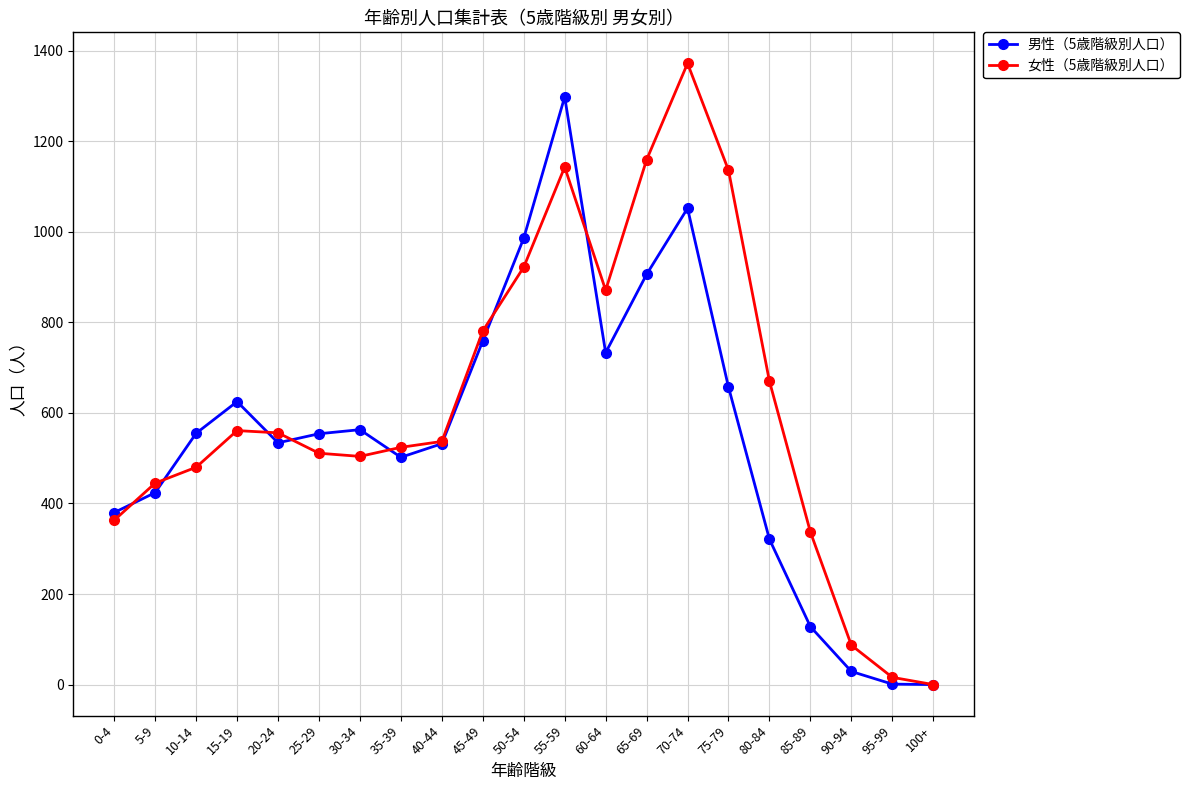

What is the sum of the 男性（5歳階級別人口） values at 90-94 and 85-89?

157